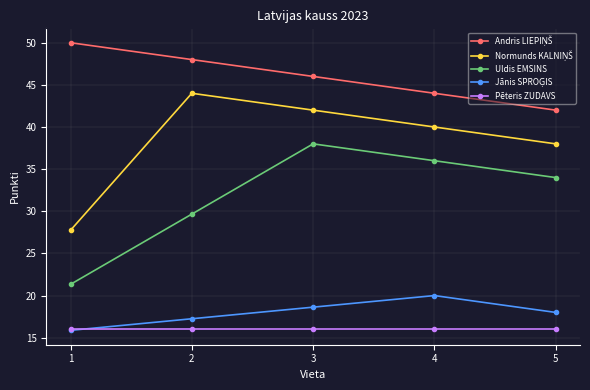

The value of Uldis EMSINS at 1 is 21.3. True or false?

True